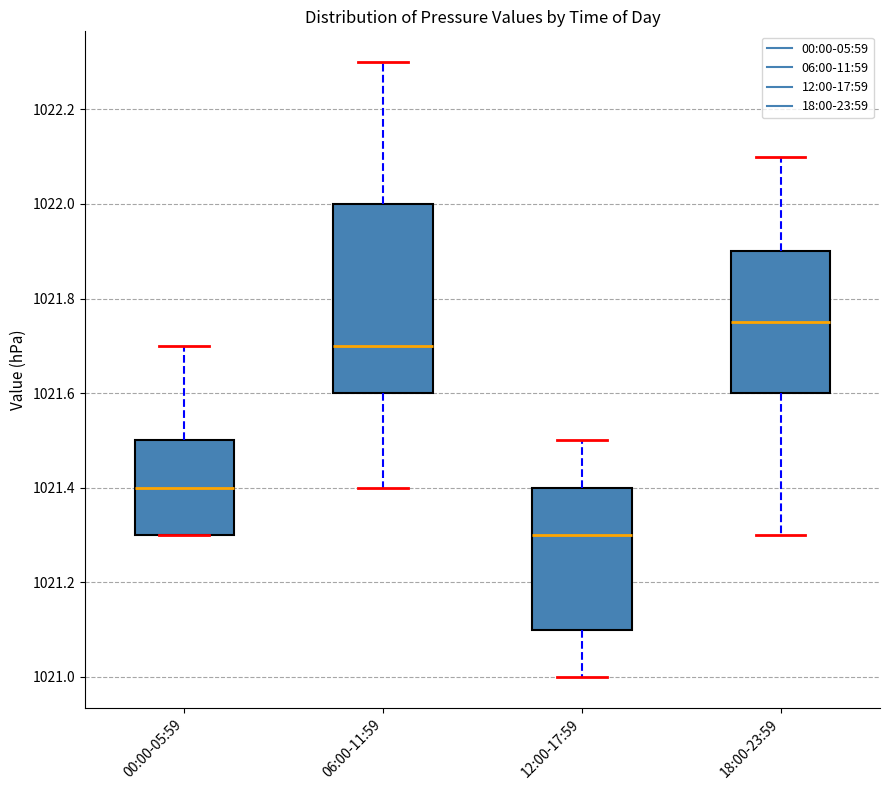

Reading left to right, transcribe this box plot: for each box, give where its median line is, the range the box spans, and where its two whiskers end, as read against the y-axis. The values are not printed on the chart, so give them approximately, as read against the axis.

00:00-05:59: median 1021.40, box 1021.30 to 1021.50, whiskers 1021.30 to 1021.70
06:00-11:59: median 1021.70, box 1021.60 to 1022.00, whiskers 1021.40 to 1022.30
12:00-17:59: median 1021.30, box 1021.10 to 1021.40, whiskers 1021.00 to 1021.50
18:00-23:59: median 1021.76, box 1021.60 to 1021.90, whiskers 1021.30 to 1022.10